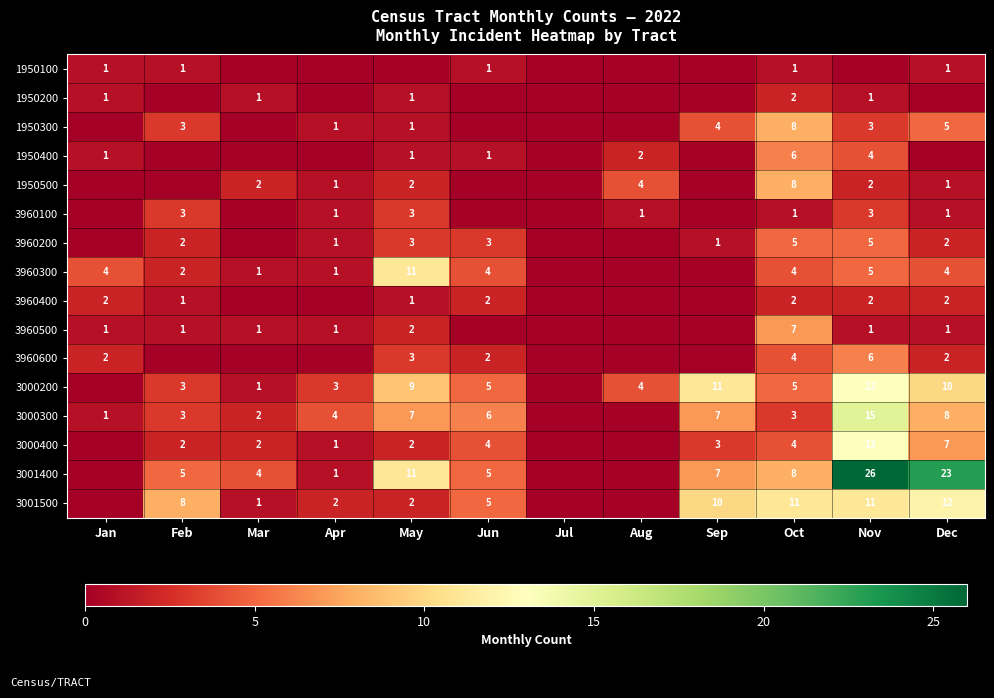

The value of 3001500 at Dec is 5. True or false?

False